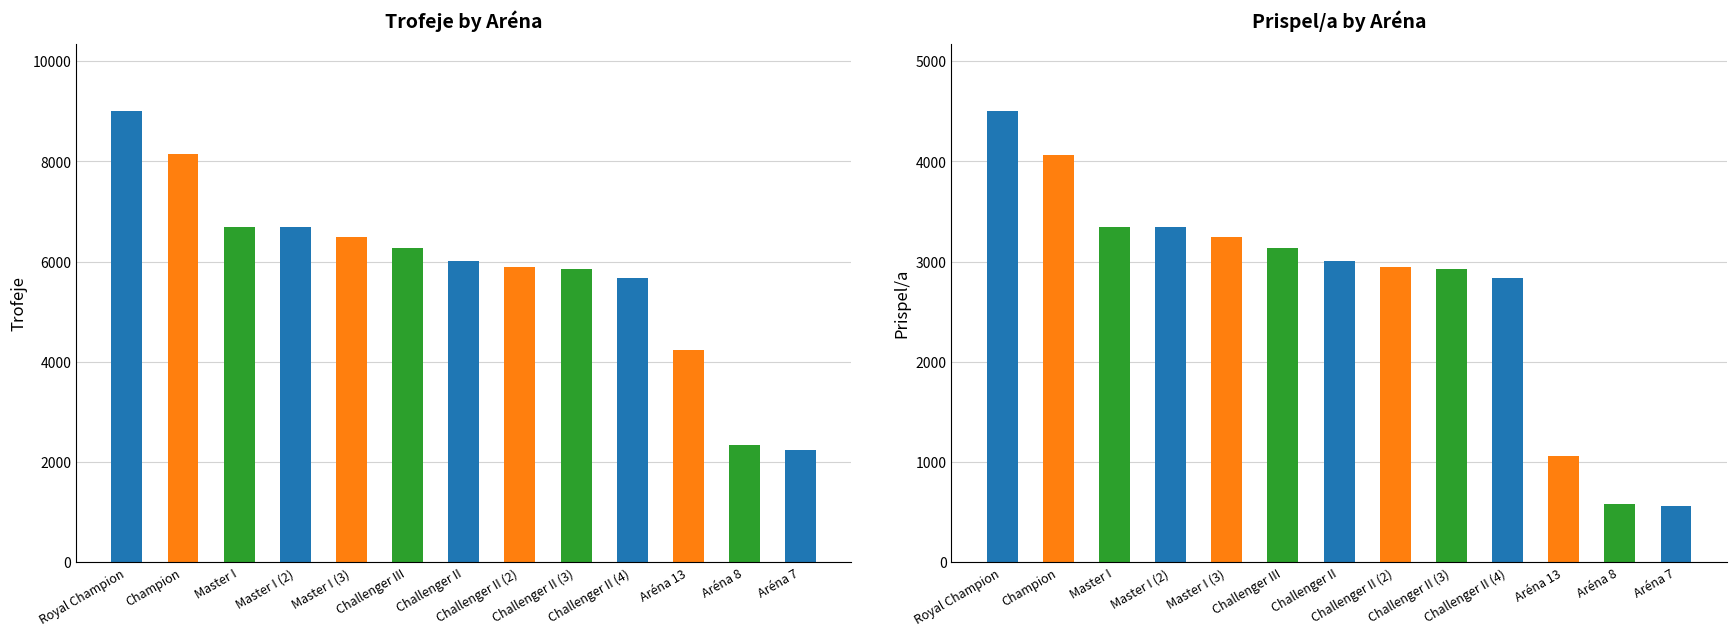

What is the total value across all series at Challenger II (3)?

8778